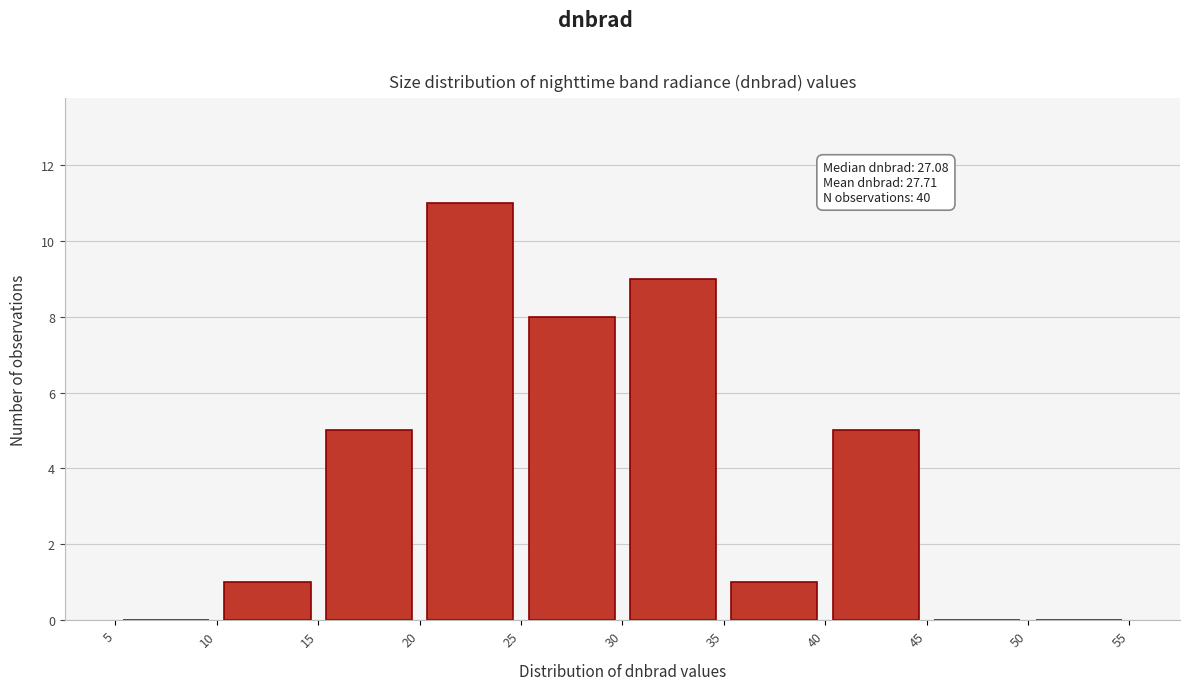

Over which range of the x-axis is the bar tallest?

20 to 25